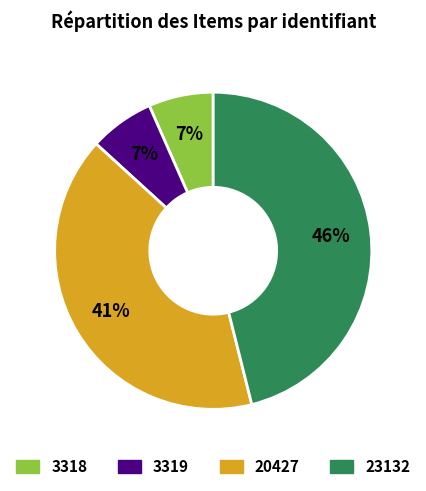

Which slice is the largest?

23132